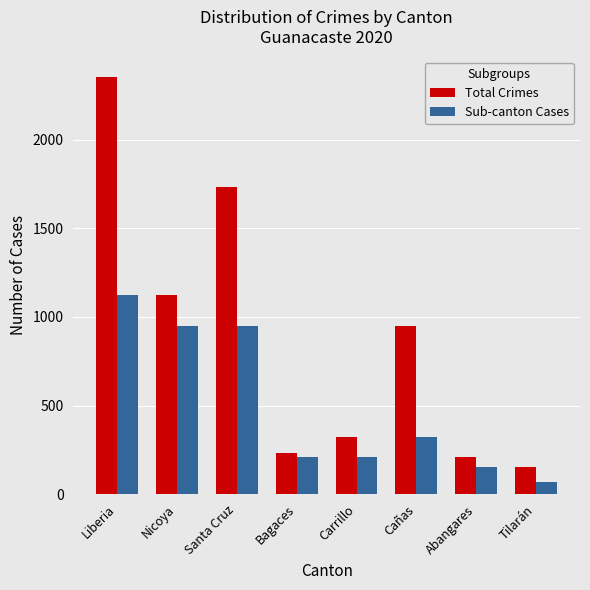

What is the value of the Total Crimes bar at the 5th from the left?

322